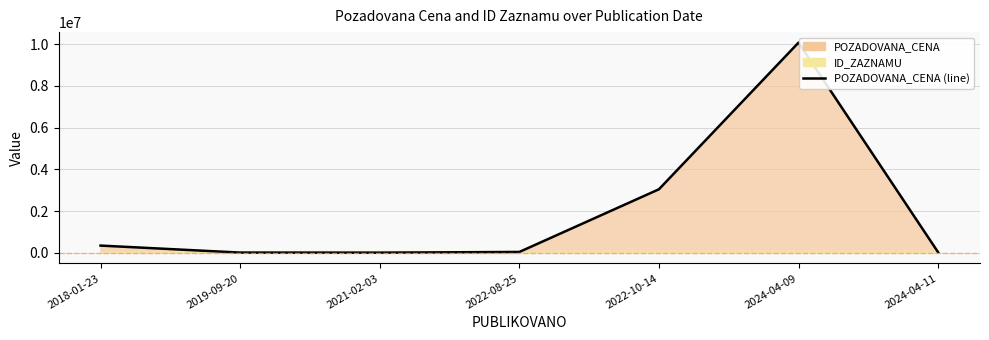

Is it true that the value at 2022-08-25 is 24122?

False